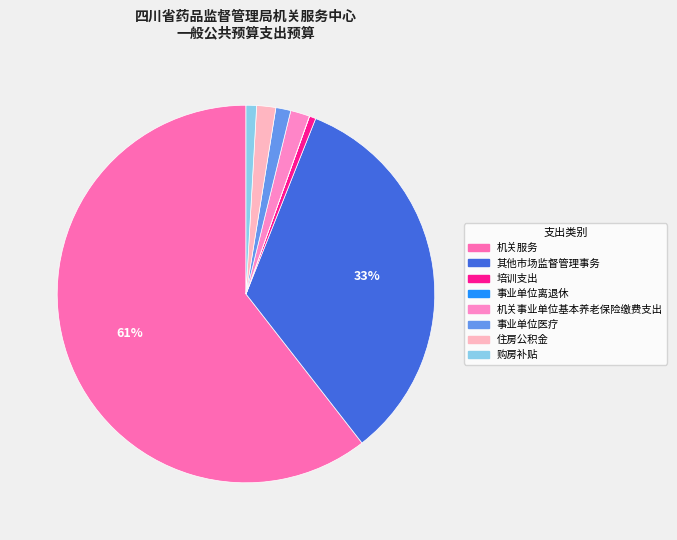

What is the total percentage of 事业单位离退休 and 培训支出?

0.6%